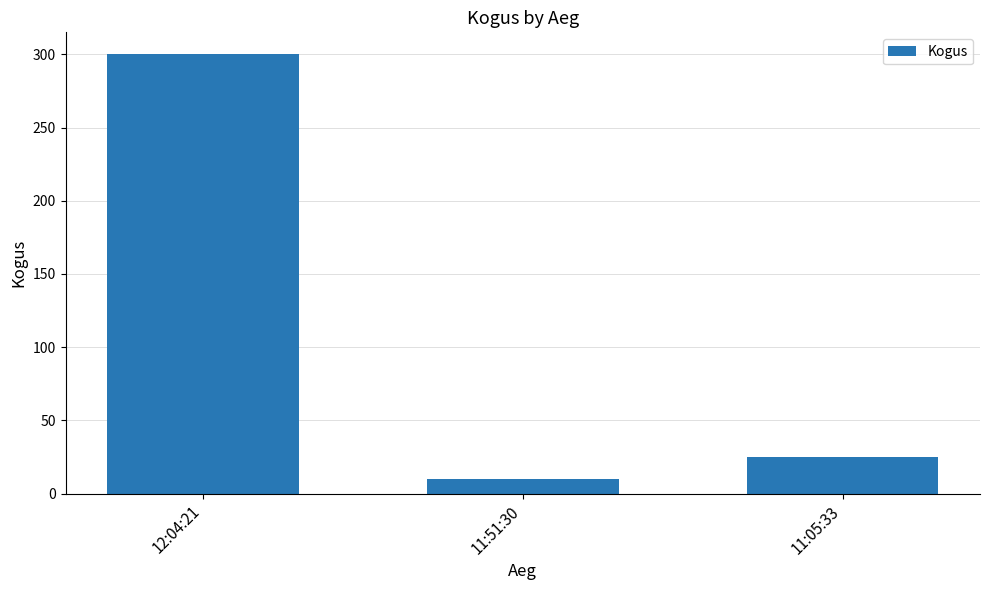

Reading left to right, what are all the values shown in this chart?

300	10	25